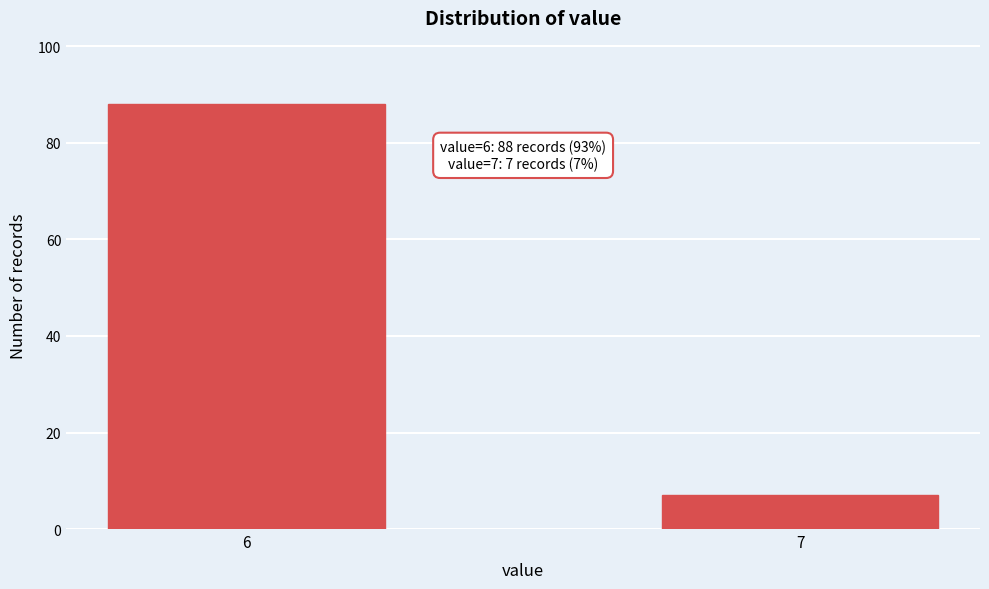

Reading right to left, list all the values displayed in this chart.

7	88